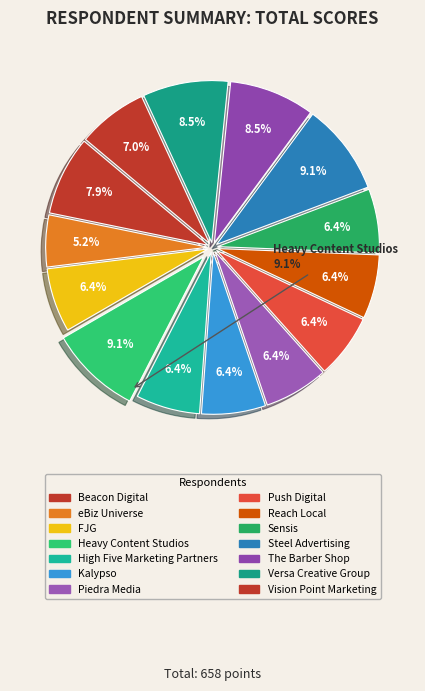

Between eBiz Universe and Reach Local, which is larger?

Reach Local